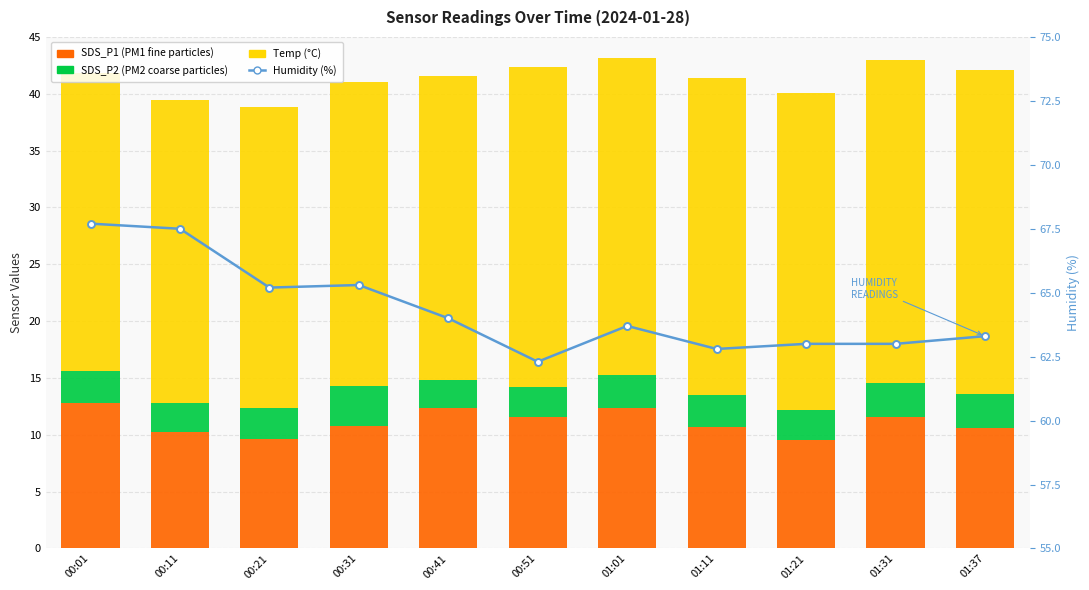

Reading left to right, extract all data points from this chart.

SDS_P1: 00:01=12.8	00:11=10.2	00:21=9.6	00:31=10.8	00:41=12.4	00:51=11.5	01:01=12.4	01:11=10.7	01:21=9.5	01:31=11.6	01:37=10.6
SDS_P2: 00:01=2.8	00:11=2.6	00:21=2.7	00:31=3.5	00:41=2.4	00:51=2.7	01:01=2.9	01:11=2.8	01:21=2.6	01:31=3.0	01:37=3.0
Temp: 00:01=26.2	00:11=26.6	00:21=26.5	00:31=26.8	00:41=26.8	00:51=28.1	01:01=27.9	01:11=27.9	01:21=27.9	01:31=28.4	01:37=28.5
Humidity: 00:01=67.7	00:11=67.5	00:21=65.2	00:31=65.3	00:41=64.0	00:51=62.3	01:01=63.7	01:11=62.8	01:21=63.0	01:31=63.0	01:37=63.3